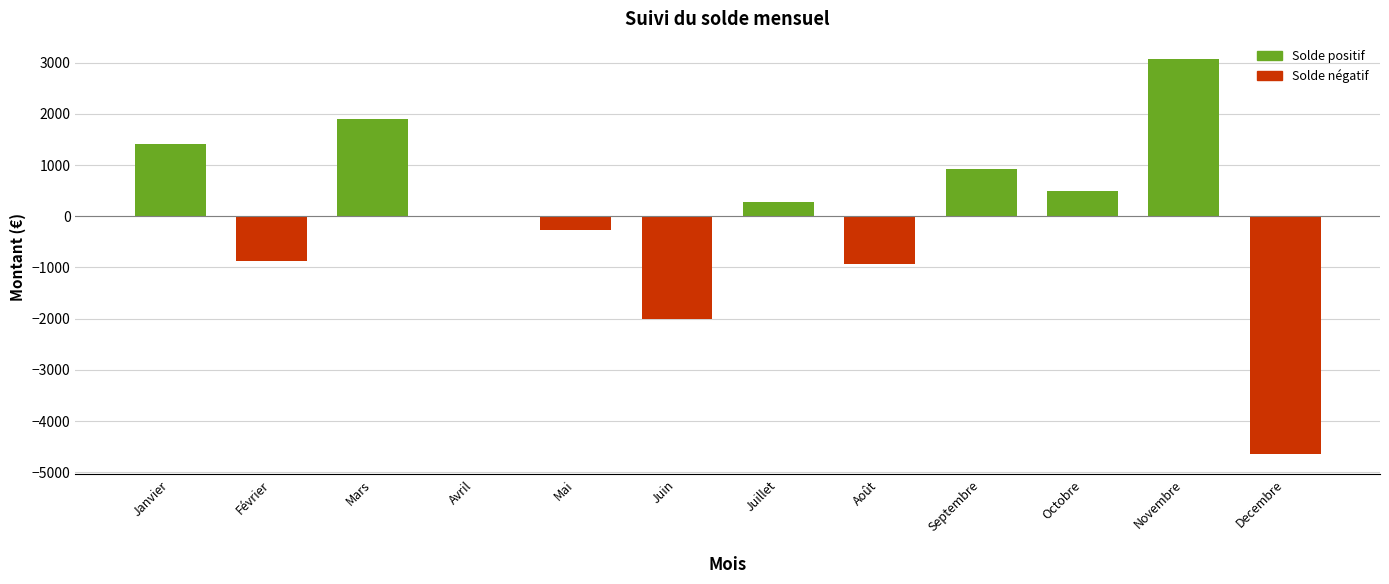

Where is the data nearest to the value -787?

Février